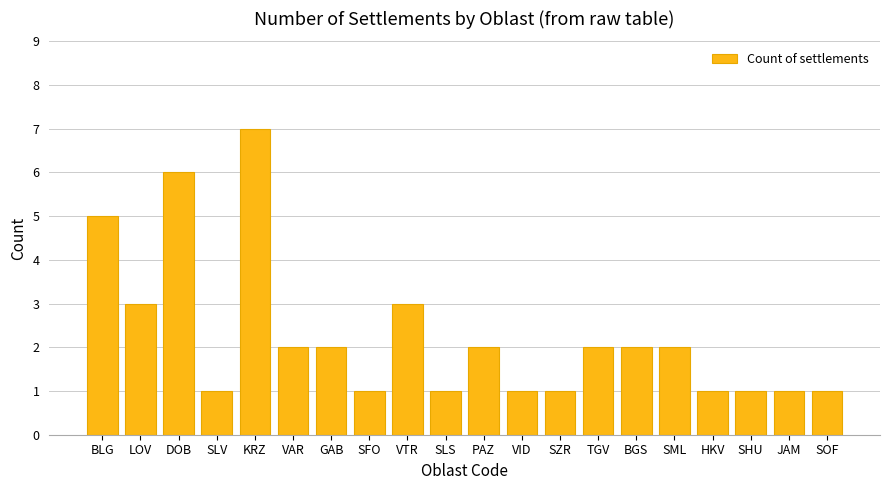

True or false: the data shows 1 at JAM.

True